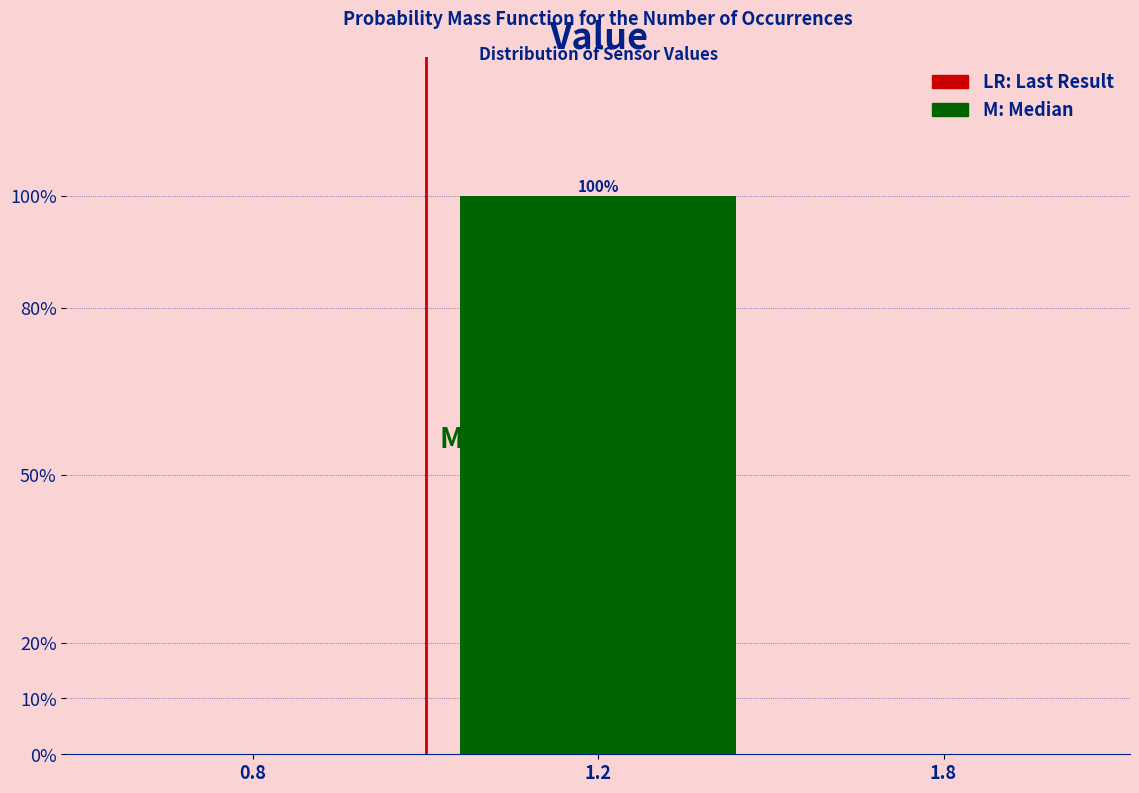

Reading right to left, what are all the values shown in this chart?

1.8=0	1.2=100	0.8=0